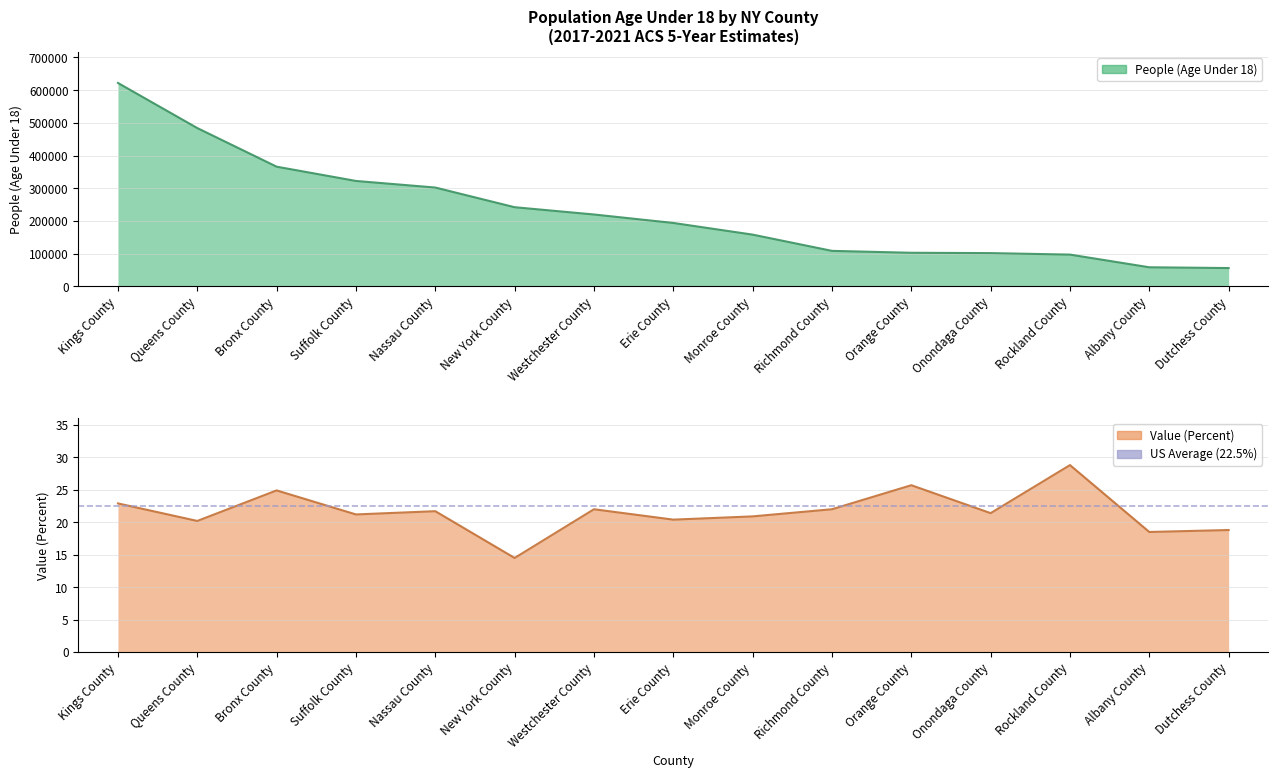

Reading left to right, transcribe all the data shown in this chart.

People (Age Under 18): Kings County=622098.0	Queens County=484107.0	Bronx County=365944.0	Suffolk County=322241.0	Nassau County=302095.0	New York County=241898.0	Westchester County=219626.0	Erie County=193734.0	Monroe County=158028.0	Richmond County=108334.0	Orange County=102483.0	Onondaga County=101479.0	Rockland County=96911.0	Albany County=58111.0	Dutchess County=55732.0
Value (Percent): Kings County=22.9	Queens County=20.2	Bronx County=24.9	Suffolk County=21.2	Nassau County=21.7	New York County=14.5	Westchester County=22.0	Erie County=20.4	Monroe County=20.9	Richmond County=22.0	Orange County=25.7	Onondaga County=21.4	Rockland County=28.8	Albany County=18.5	Dutchess County=18.8